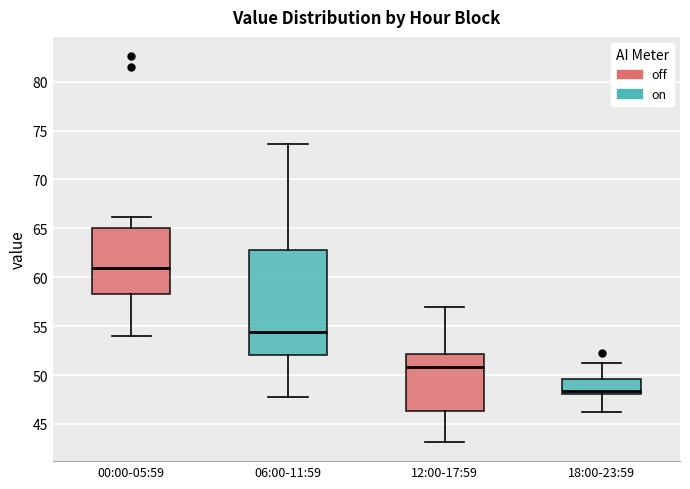

Where is the lower edge of the box for 00:00-05:59 on the y-axis? The values are not printed on the chart, so give them approximately, as read against the axis.

58.5